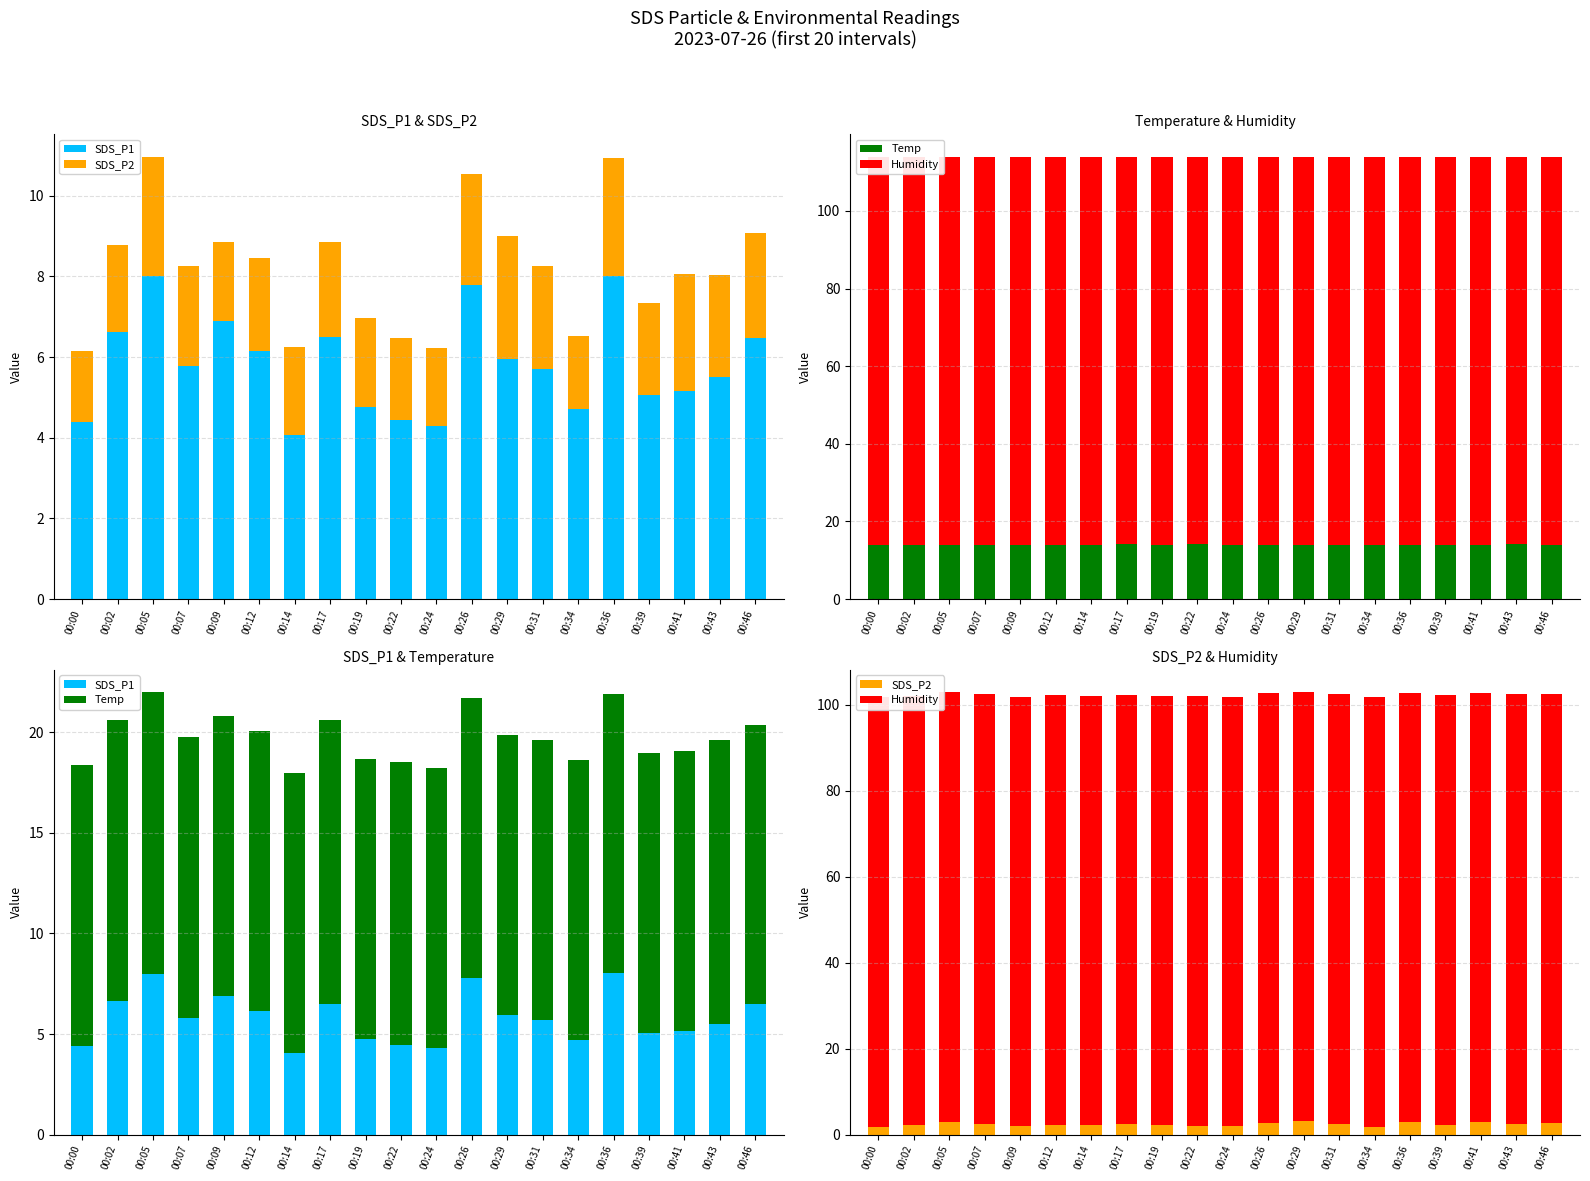

Where is Temp nearest to the value 14?

00:00